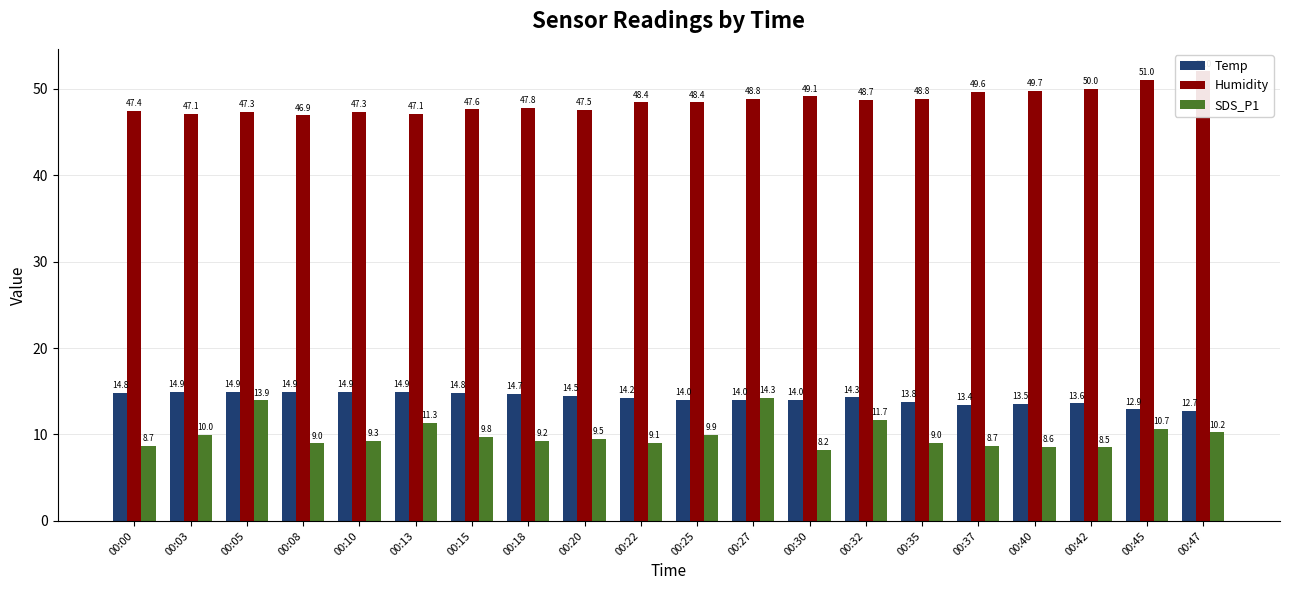

How many groups of bars are there?

20